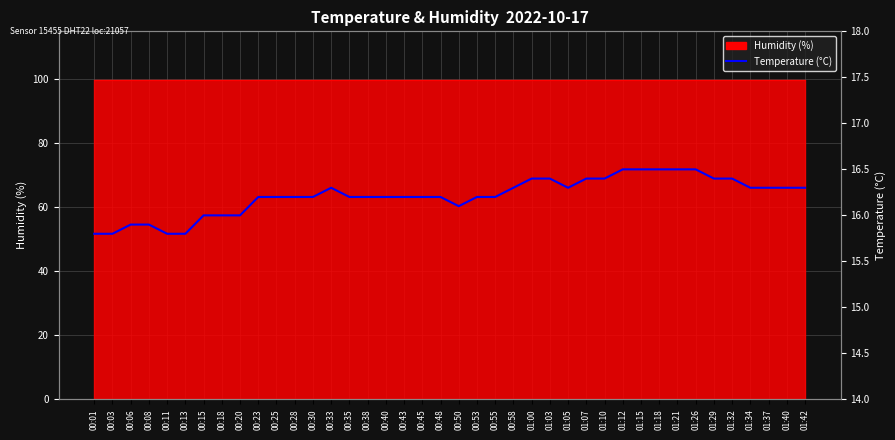

How many lines are shown in the chart?

1